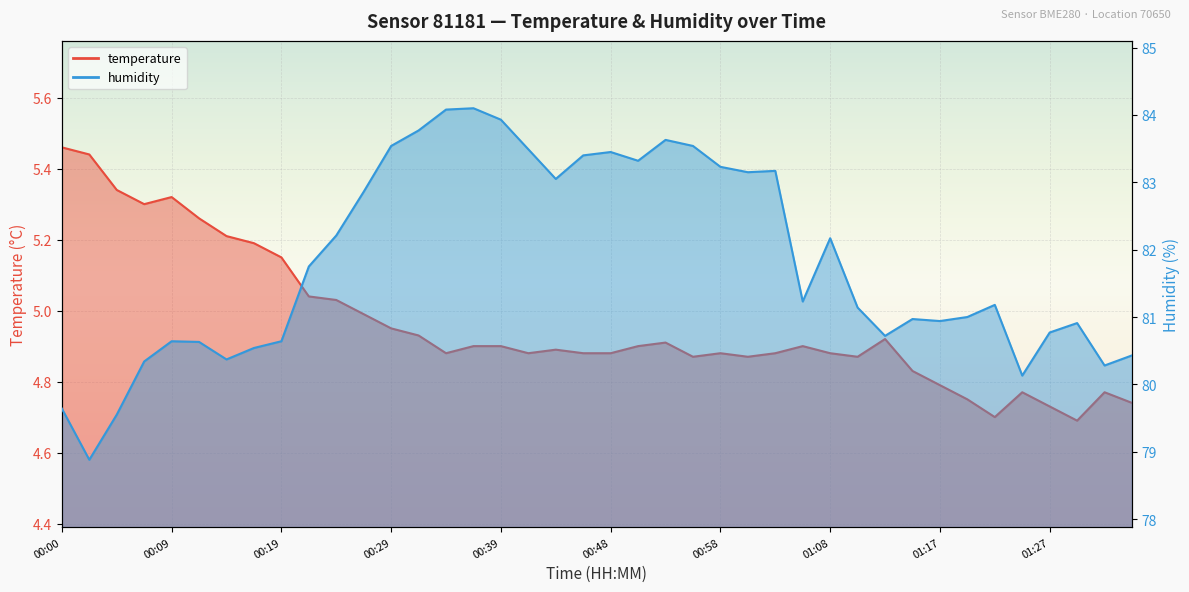

What position from the left is 00:07?

4